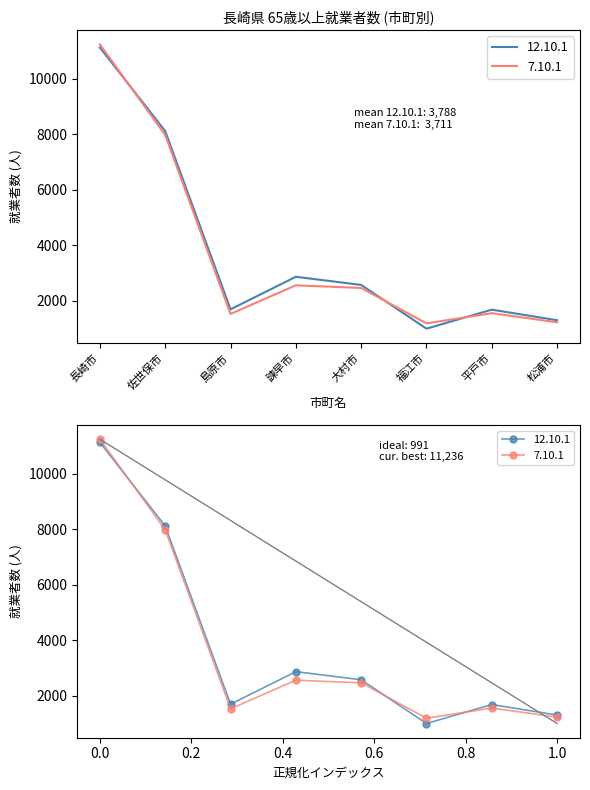

What is the label of the 2nd point from the right?

平戸市